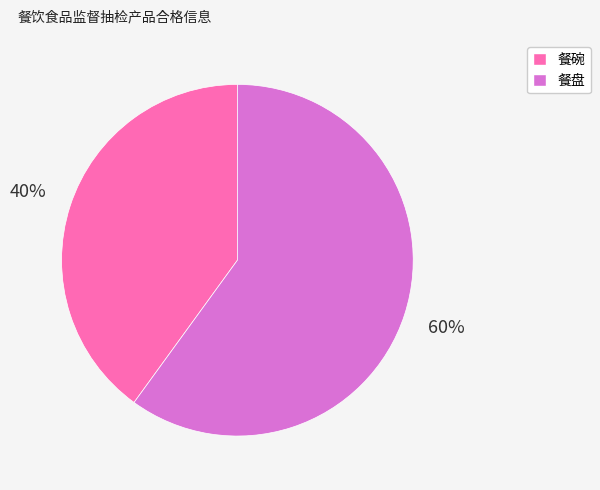

To the nearest percent, what is the difference between the 餐盘 and 餐碗 slice percentages?

20%